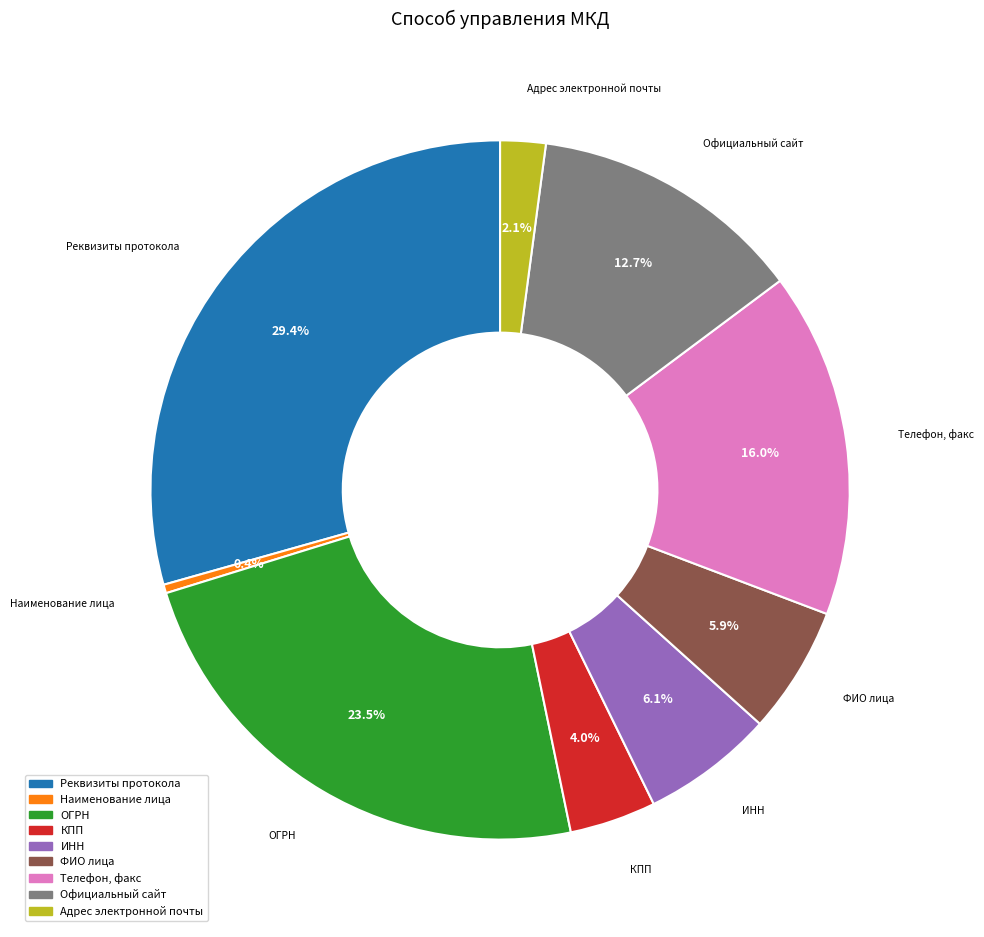

To the nearest percent, what is the difference between the КПП and ОГРН slice percentages?

19%